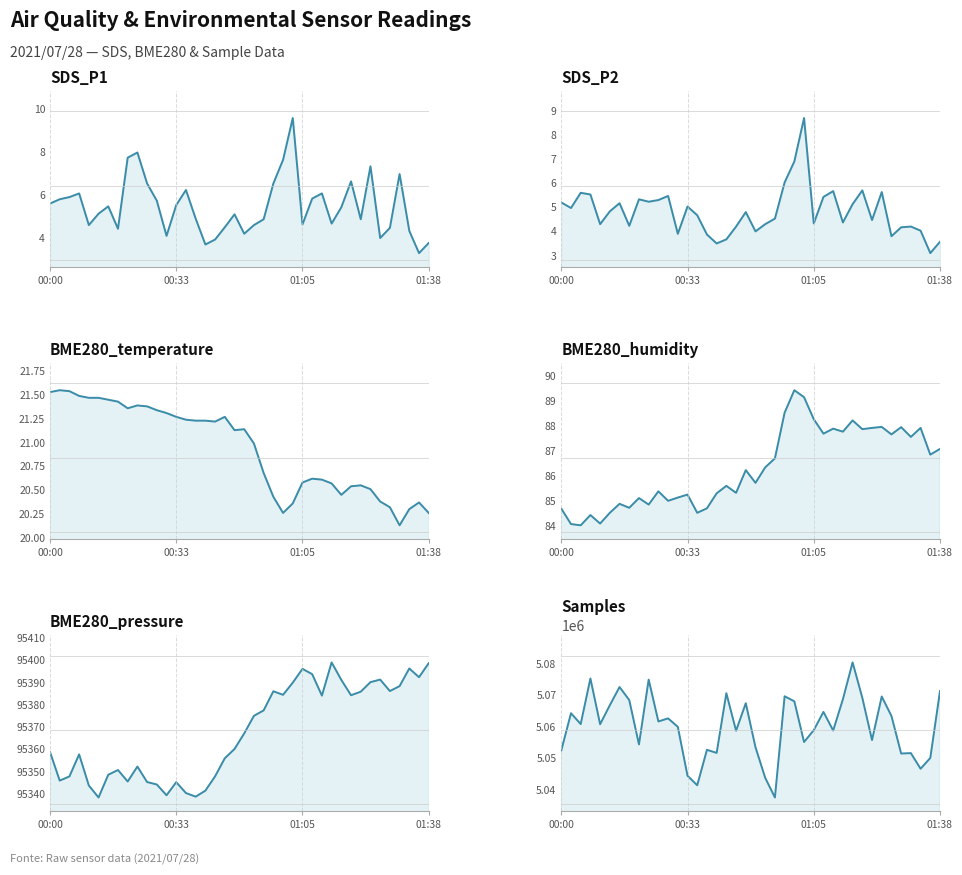

What is the sum of all Samples values?

202413050.0